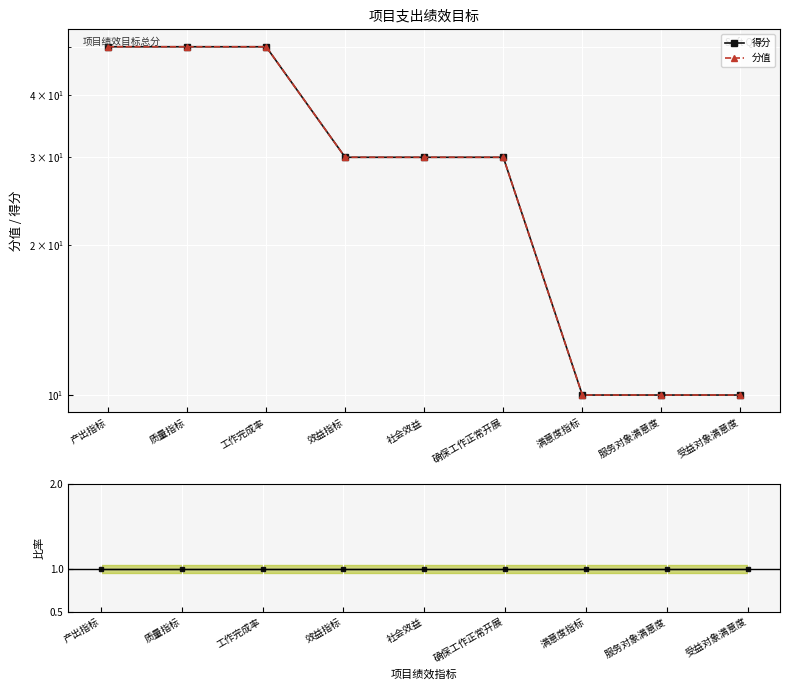

At how many categories does at least one series exceed 46?

3